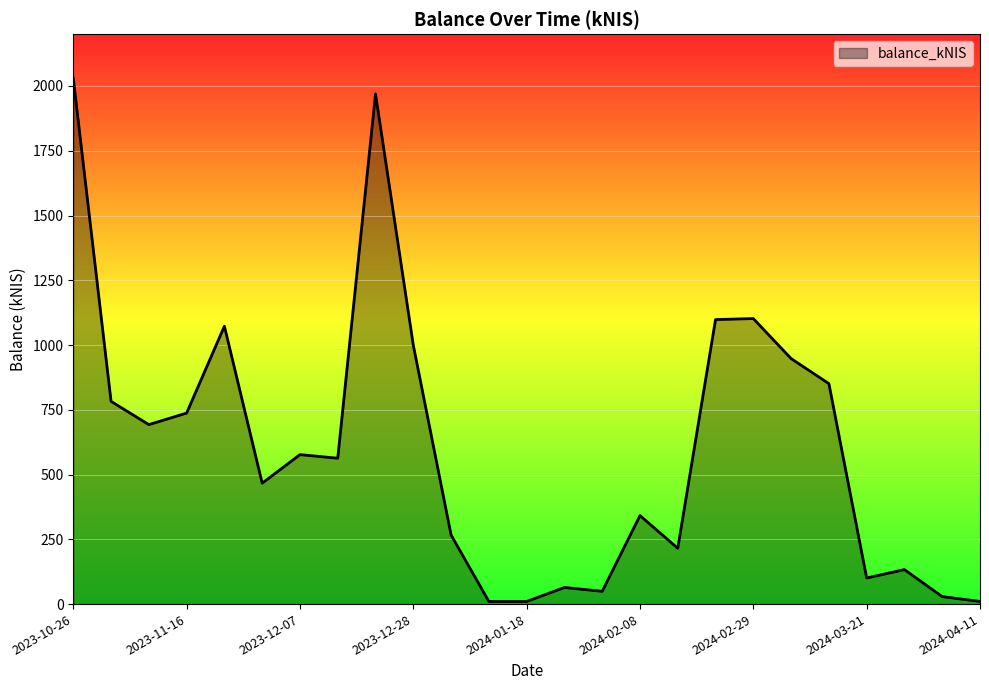

How many series are shown in this chart?

1